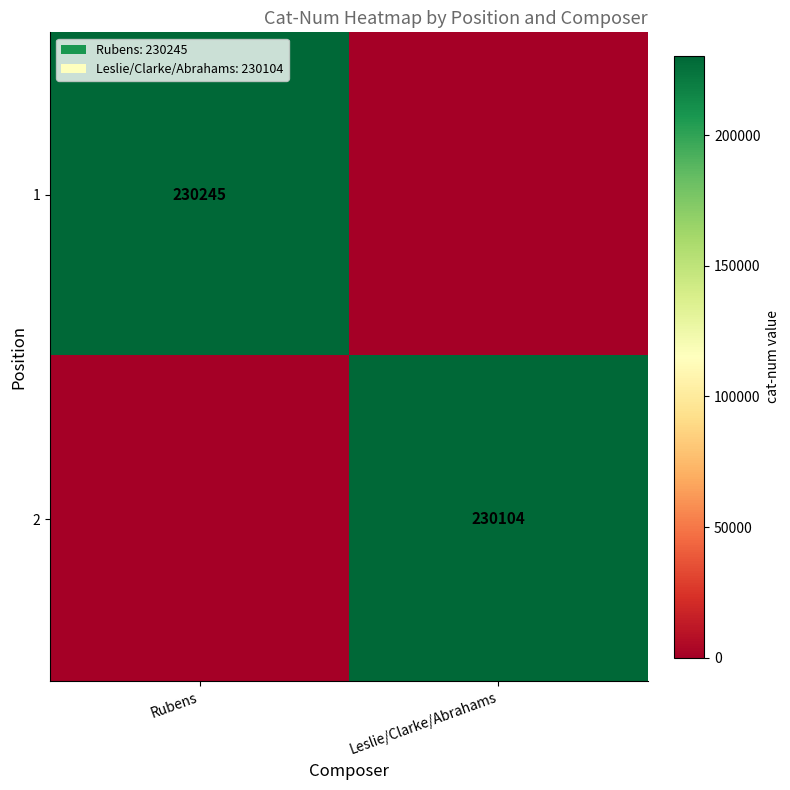

Is the value of 1 at Rubens greater than the value of 2 at Leslie/Clarke/Abrahams?

Yes